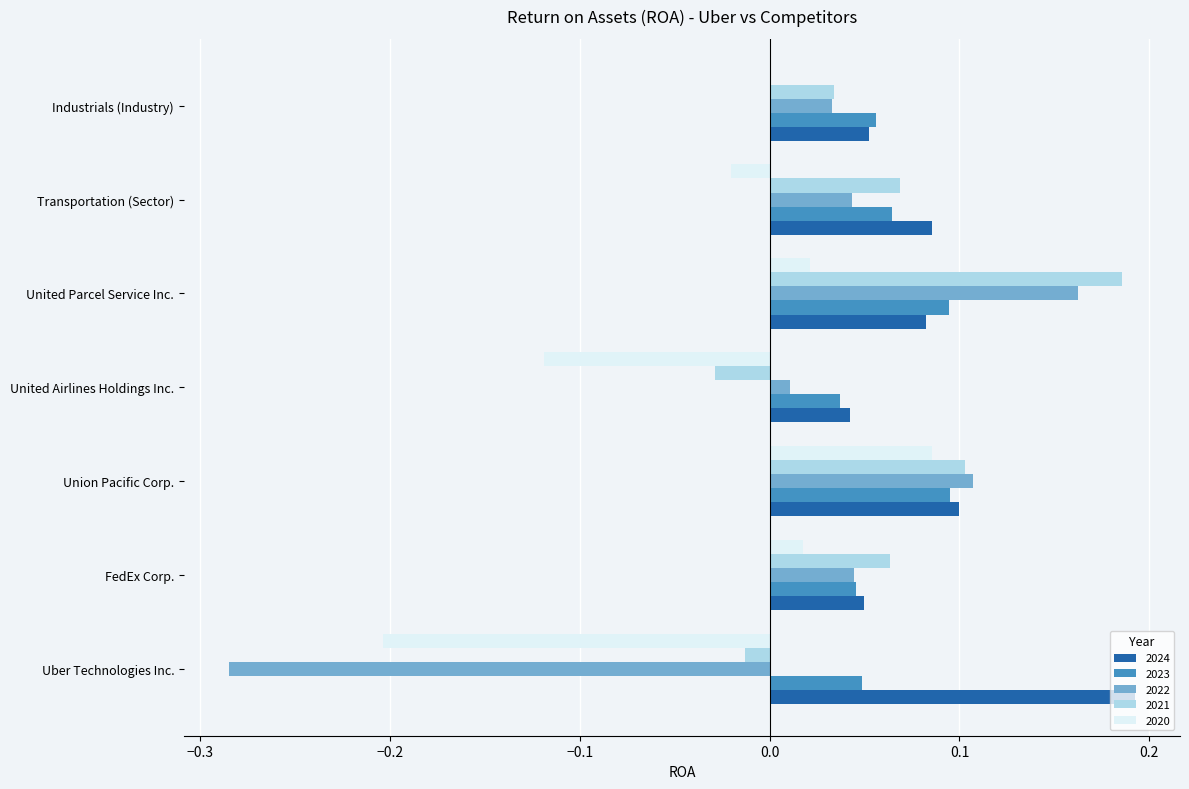

Which series changed the most between United Airlines Holdings Inc. and United Parcel Service Inc.?

2021